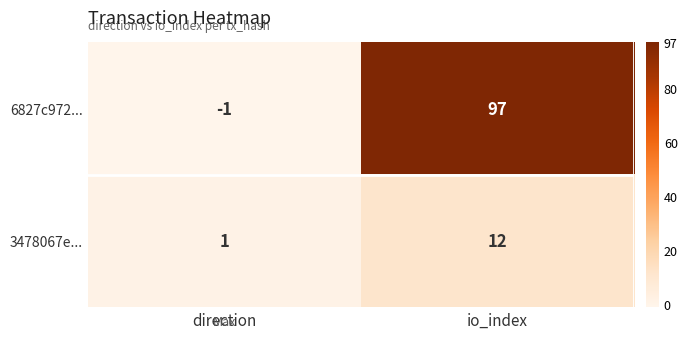

What is the difference between the maximum and minimum values in the 6827c972... series?

98